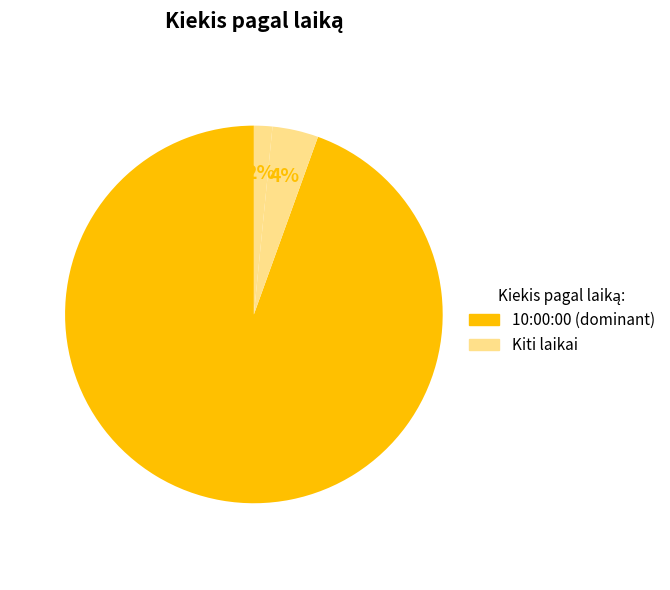

How many segments does this pie chart have?

3